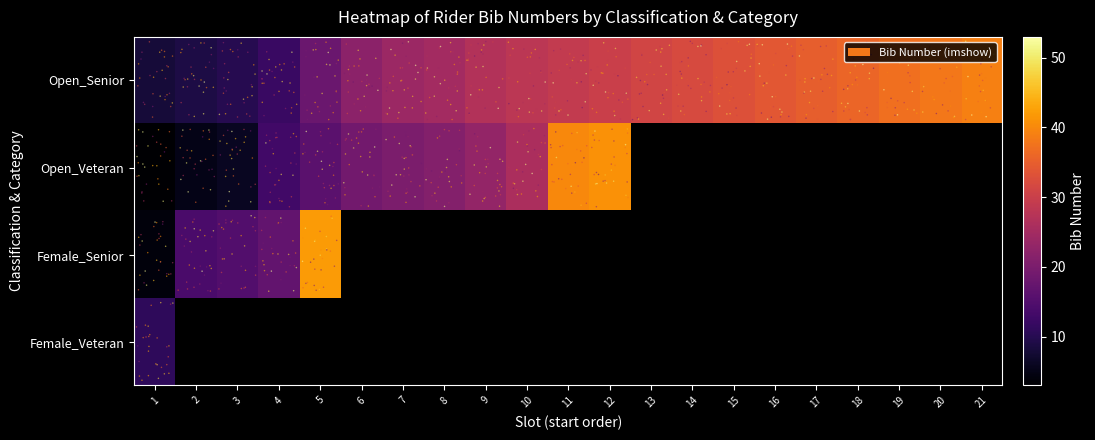

List the series in order of their peak value, highest first.

Female_Senior, Open_Veteran, Open_Senior, Female_Veteran